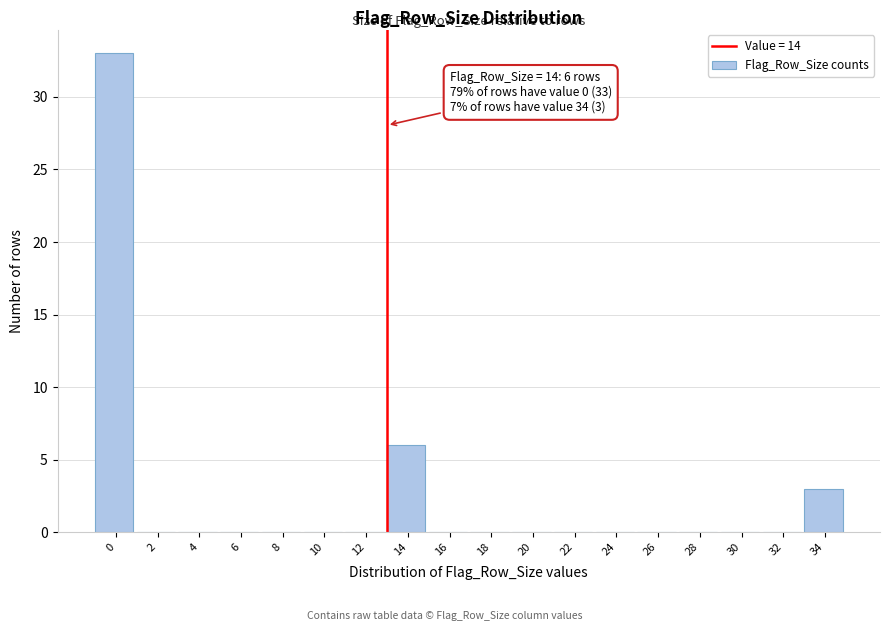

Reading left to right, what are all the values shown in this chart?

0=33	2=0	4=0	6=0	8=0	10=0	12=0	14=6	16=0	18=0	20=0	22=0	24=0	26=0	28=0	30=0	32=0	34=3